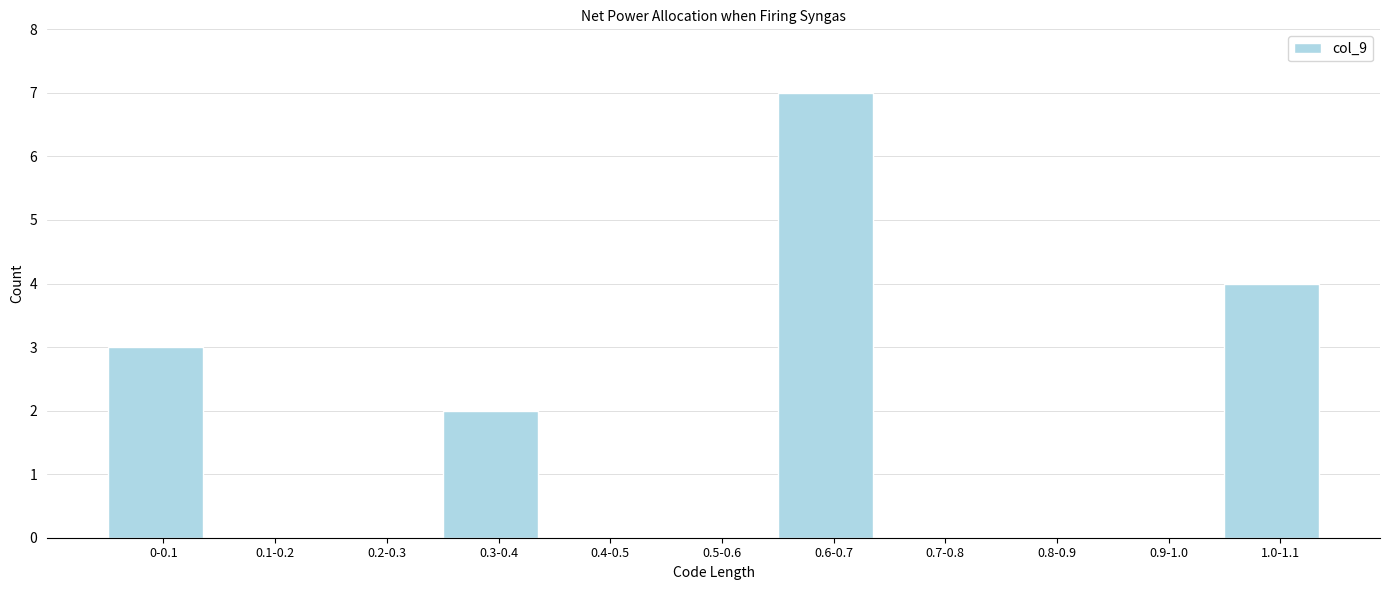

Reading left to right, extract all data points from this chart.

0-0.1=3	0.1-0.2=0	0.2-0.3=0	0.3-0.4=2	0.4-0.5=0	0.5-0.6=0	0.6-0.7=7	0.7-0.8=0	0.8-0.9=0	0.9-1.0=0	1.0-1.1=4